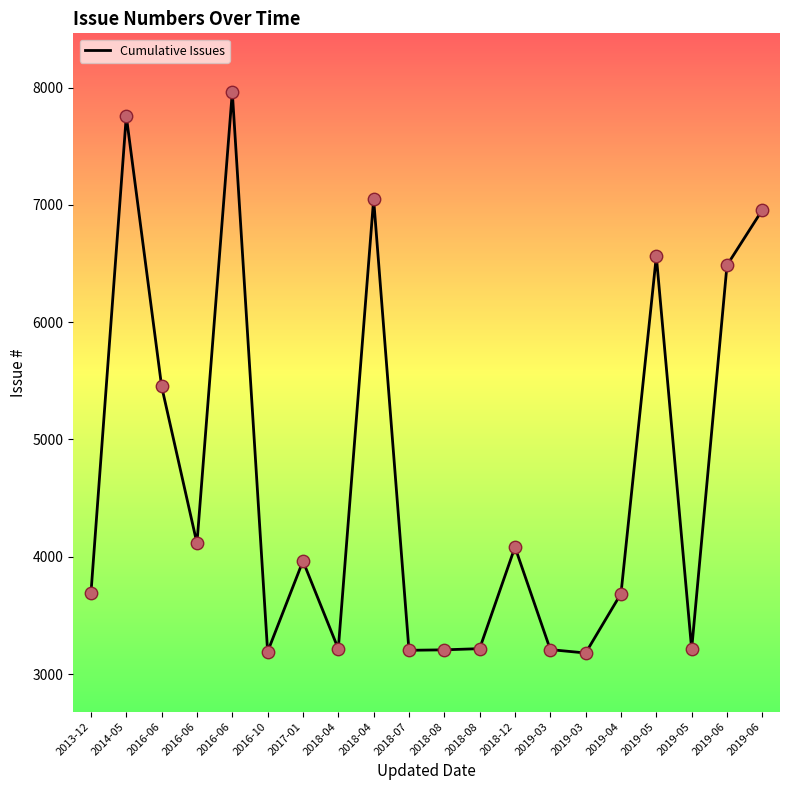

What is the change in value from 2013-12 to 2016-06?

+4273